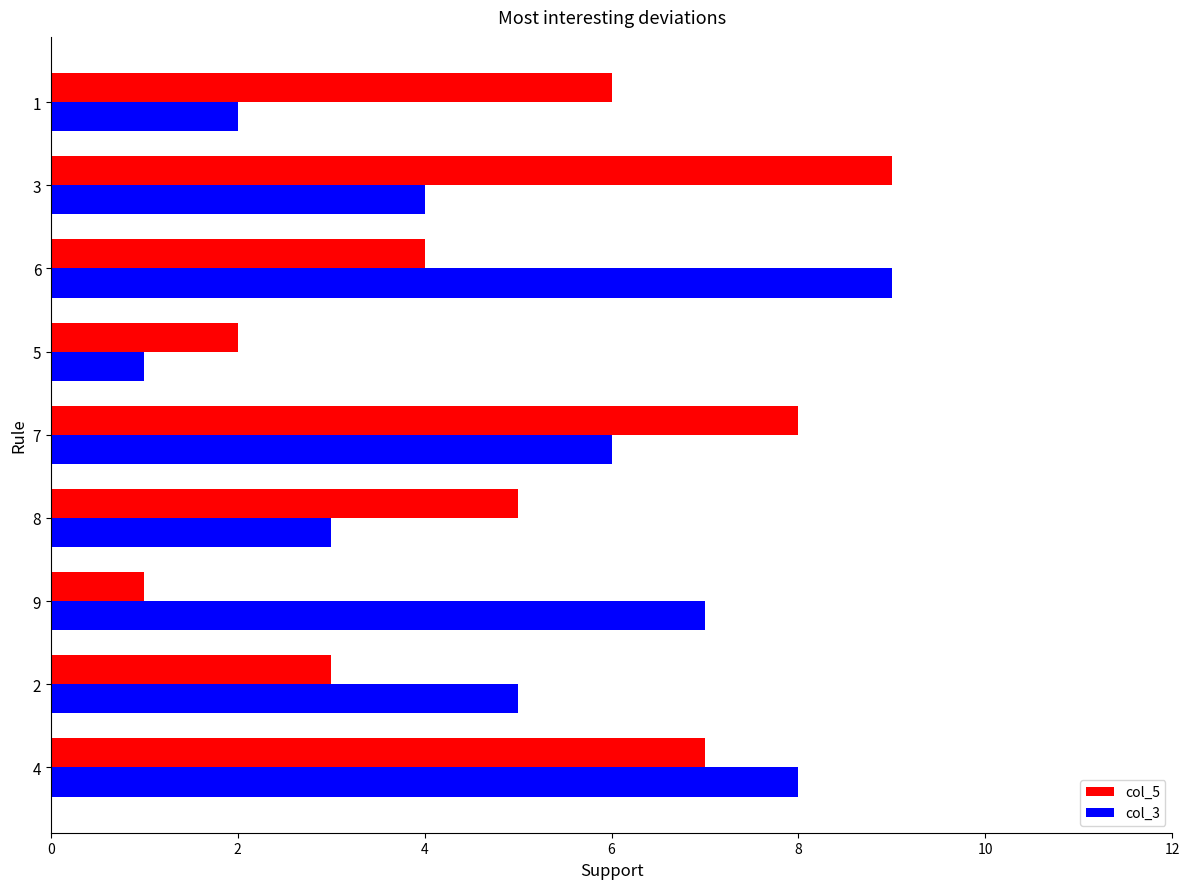

Between 2 and 3, which series saw the biggest shift?

col_5